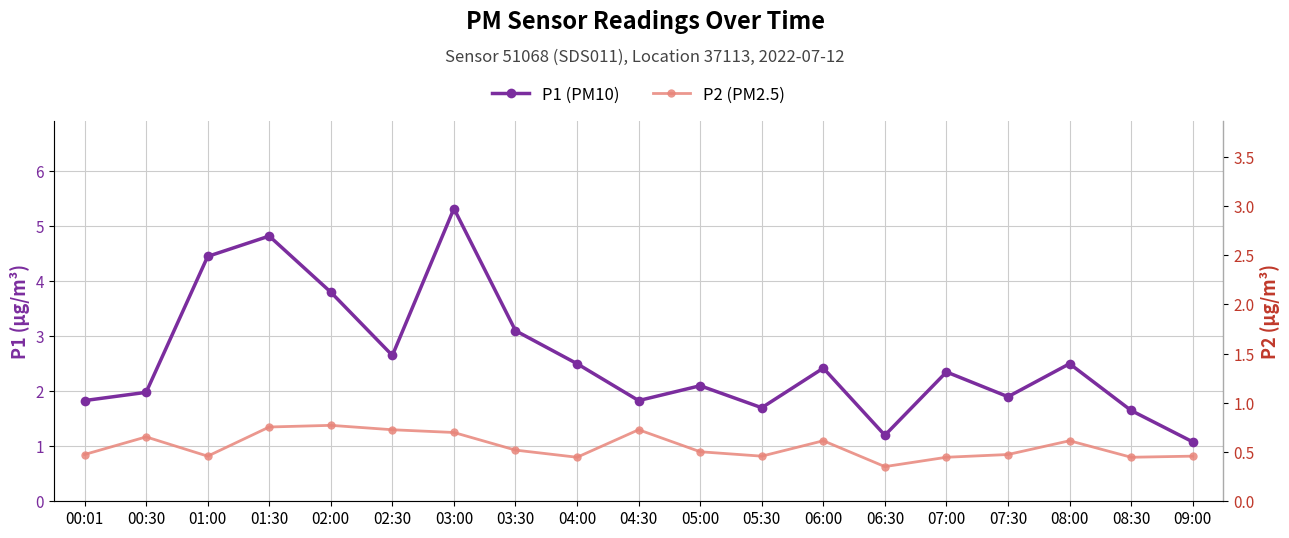

How many lines are shown in the chart?

2